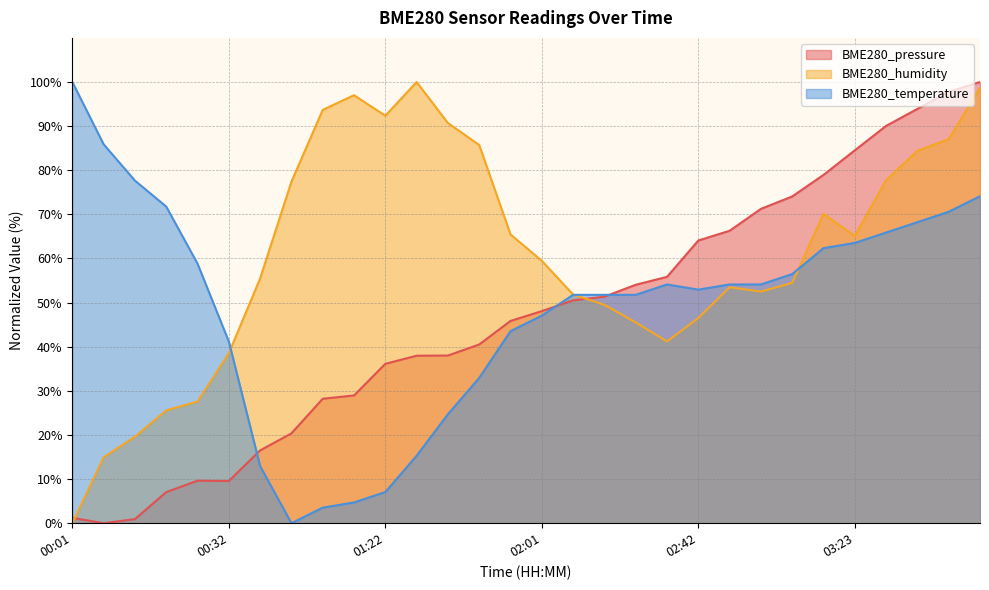

Rank the series at 00:07 from lowest to highest value.

BME280_pressure, BME280_humidity, BME280_temperature